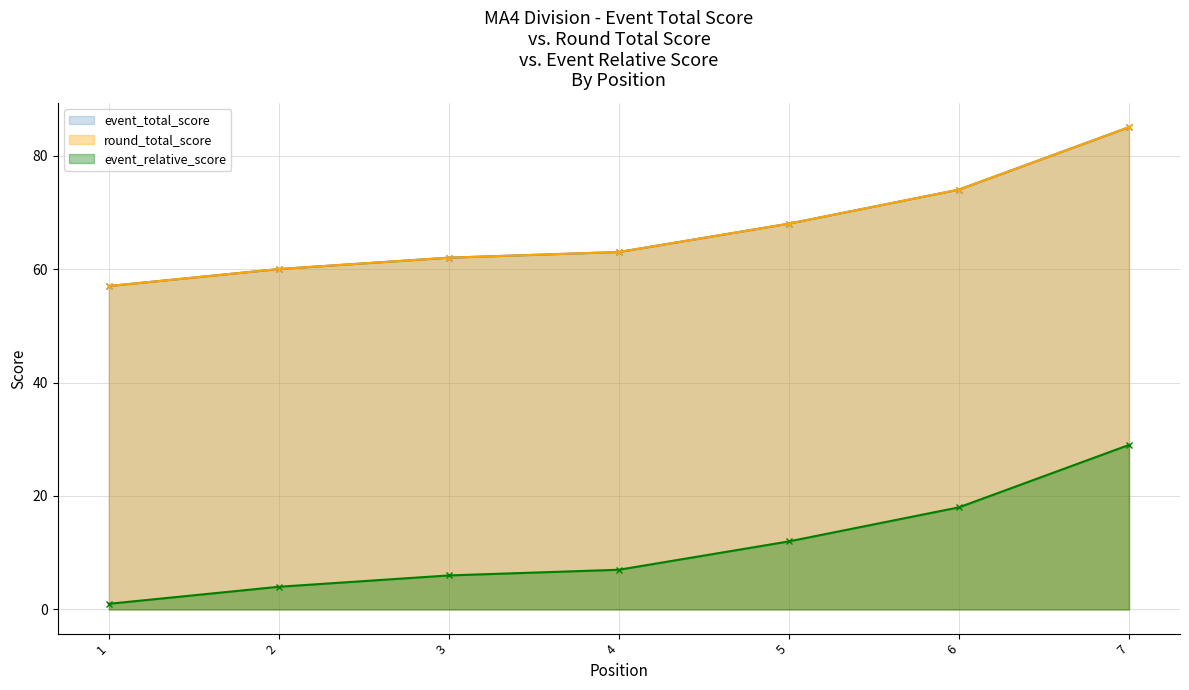

How many data points in round_total_score are less than 63?

3